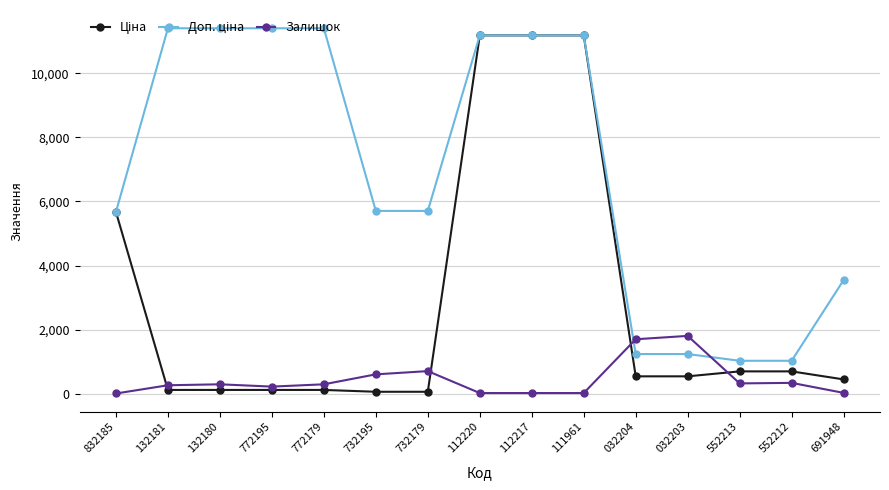

What is the greatest value displayed?

11410.0